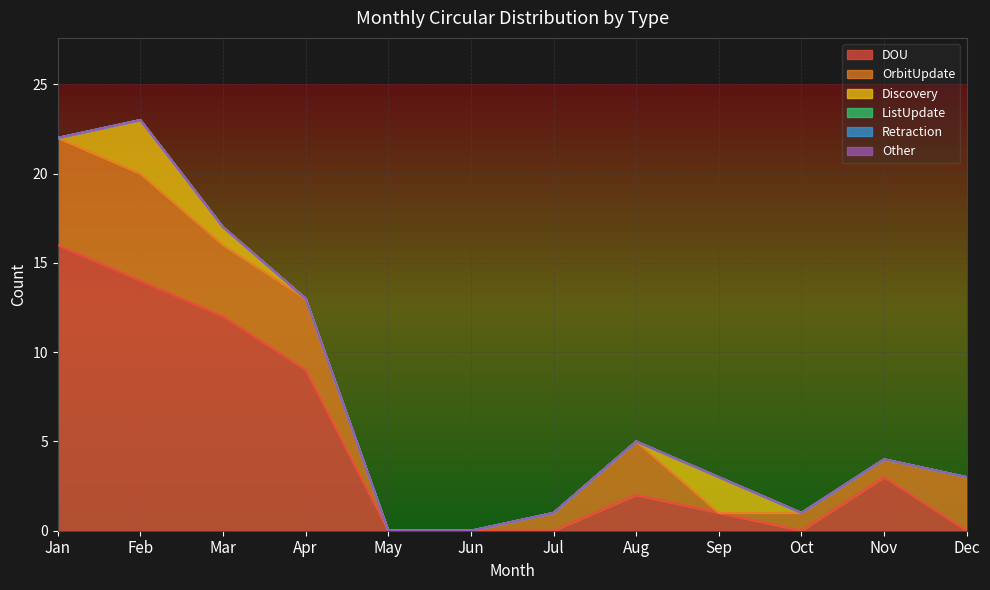

Where do OrbitUpdate and Discovery first cross each other?

Aug and Sep